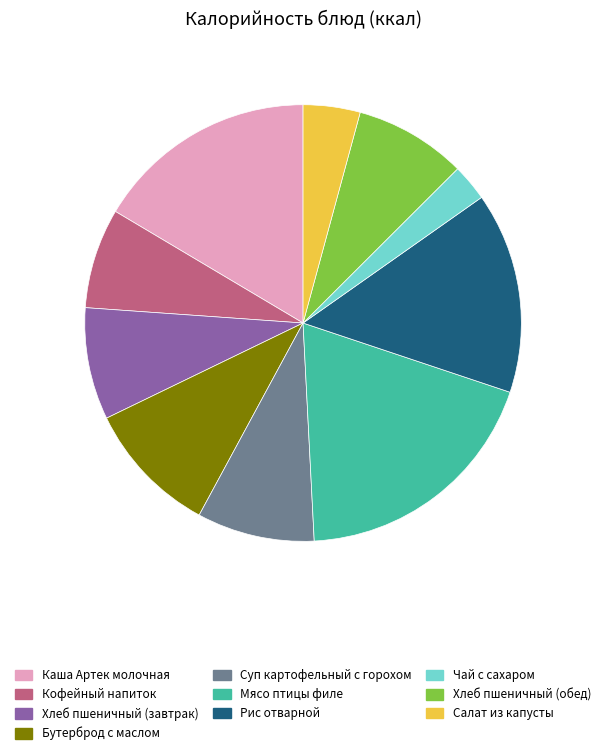

Do Суп картофельный с горохом and Кофейный напиток together represent more than half of the pie?

No